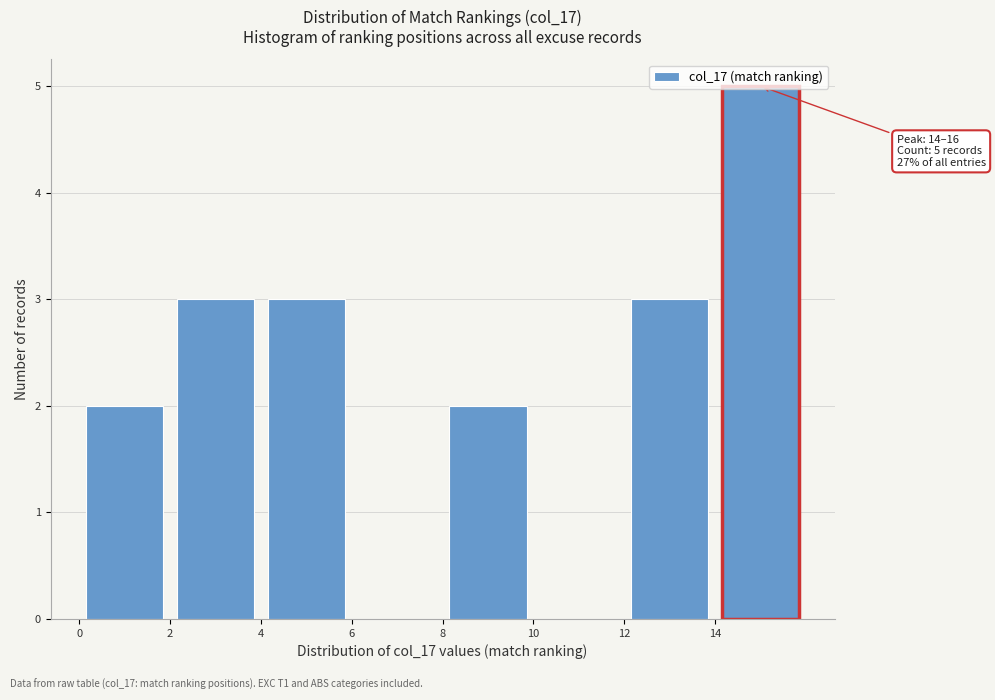

Which range on the x-axis has the tallest bar?

14 to 16